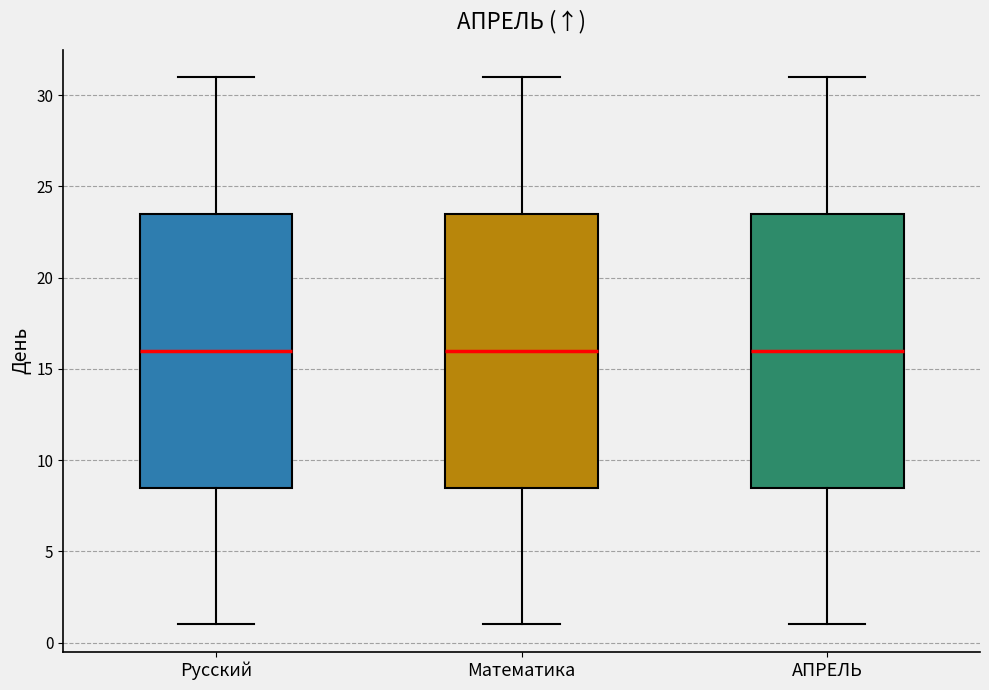

Reading left to right, read every box against the y-axis: the position of its median line, the range the box covers, and the ends of its whiskers. The values are not printed on the chart, so give them approximately, as read against the axis.

Русский: median 16.0, box 8.5 to 23.5, whiskers 1.0 to 31.0
Математика: median 16.0, box 8.5 to 23.5, whiskers 1.0 to 31.0
АПРЕЛЬ: median 16.0, box 8.5 to 23.5, whiskers 1.0 to 31.0